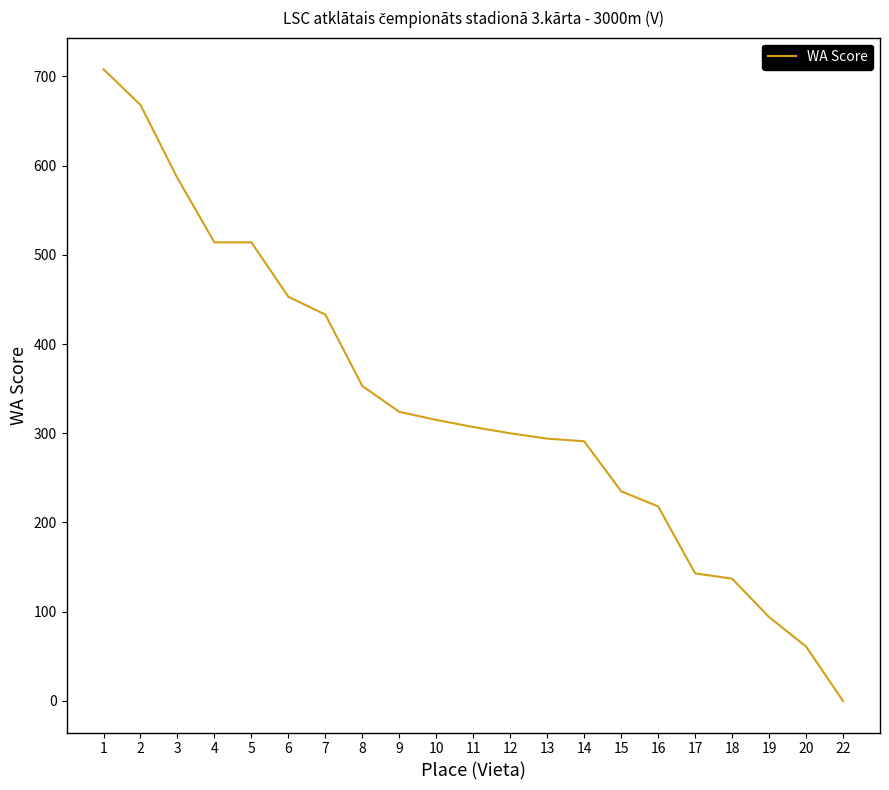

What is the difference between the maximum and minimum values?

708